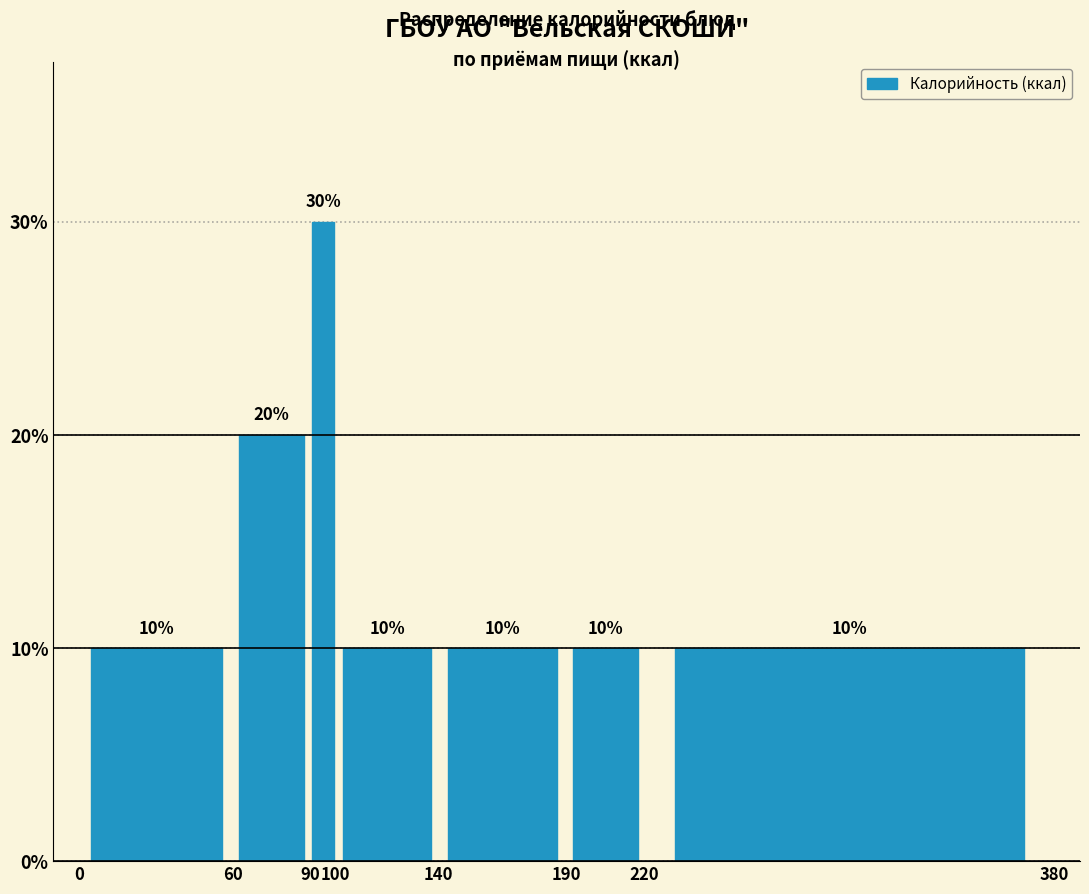

Reading left to right, list every bar in this chart as the range it spans on the x-axis followed by its height.

0 to 60: 10
60 to 90: 20
90 to 100: 30
100 to 140: 10
140 to 190: 10
190 to 220: 10
220 to 380: 10